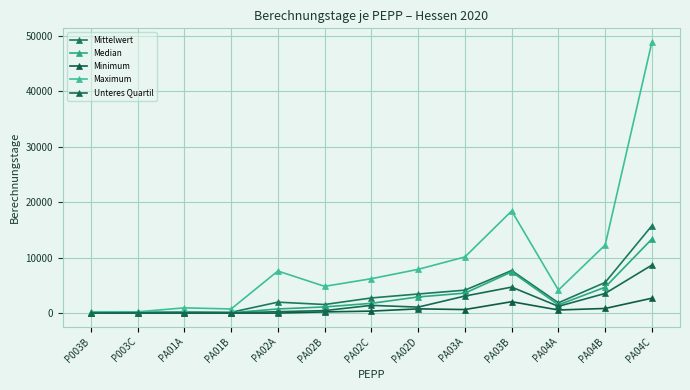

Is the value of Median at PA02B greater than the value of Unteres Quartil at PA03B?

No